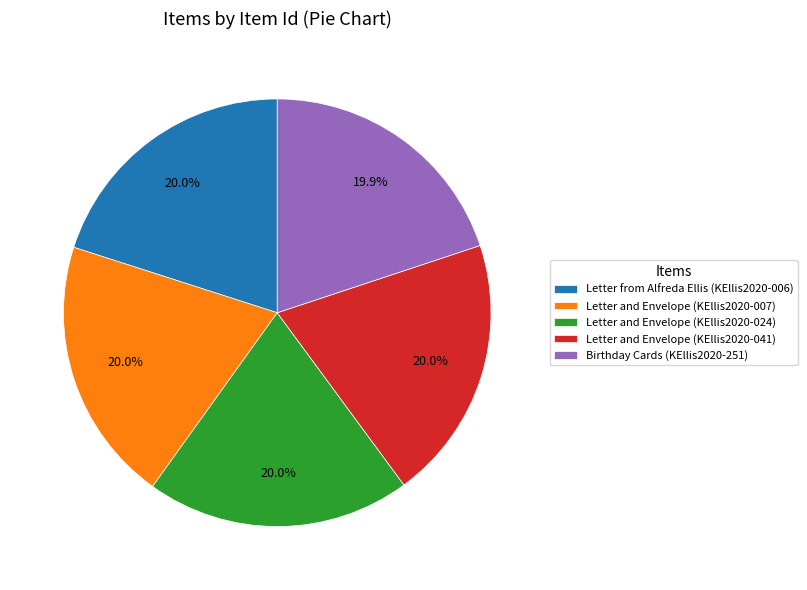

What portion of the pie excludes Birthday Cards (KEllis2020-251)?

80.1%